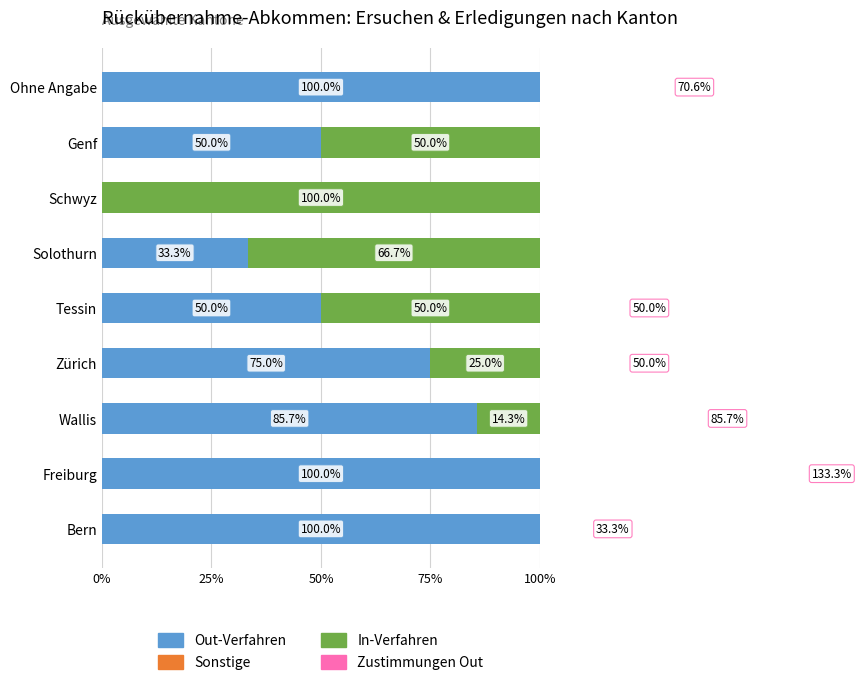

How many bars are there in total?

36